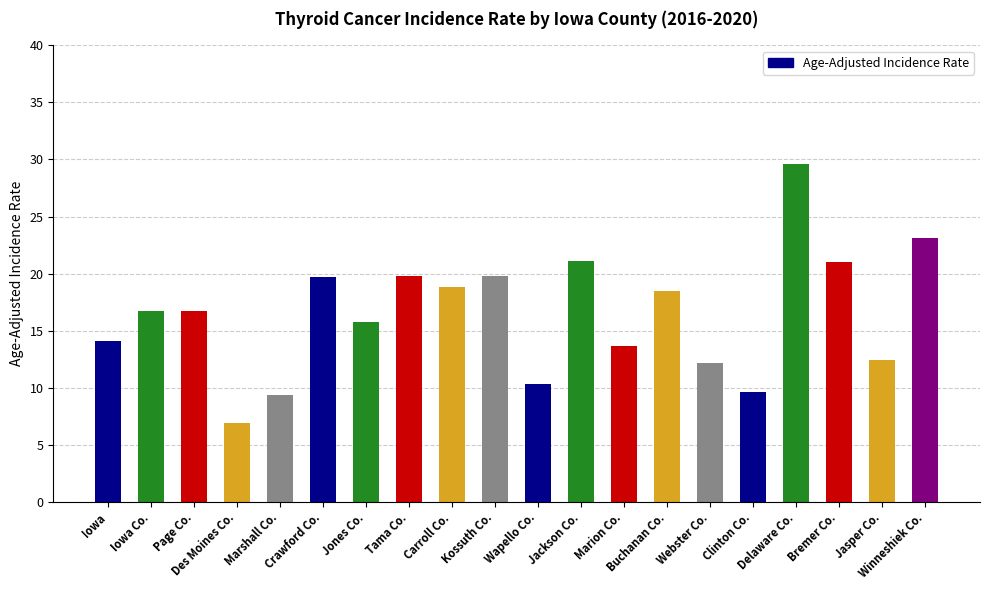

What is the smallest value displayed?

6.9